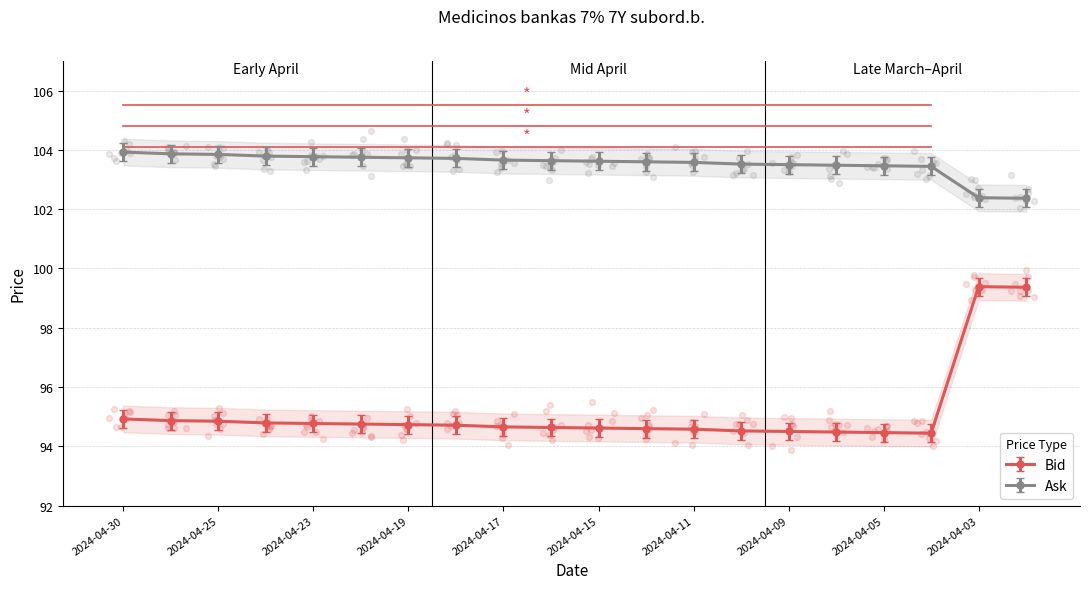

Which series has the widest spread of Y values?

Bid